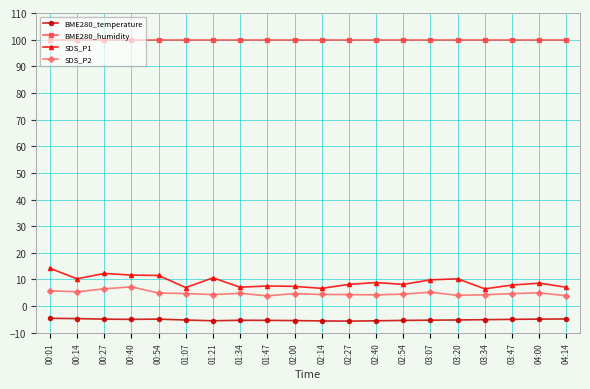

What is the value of the BME280_humidity point at the 9th from the left?

100.0